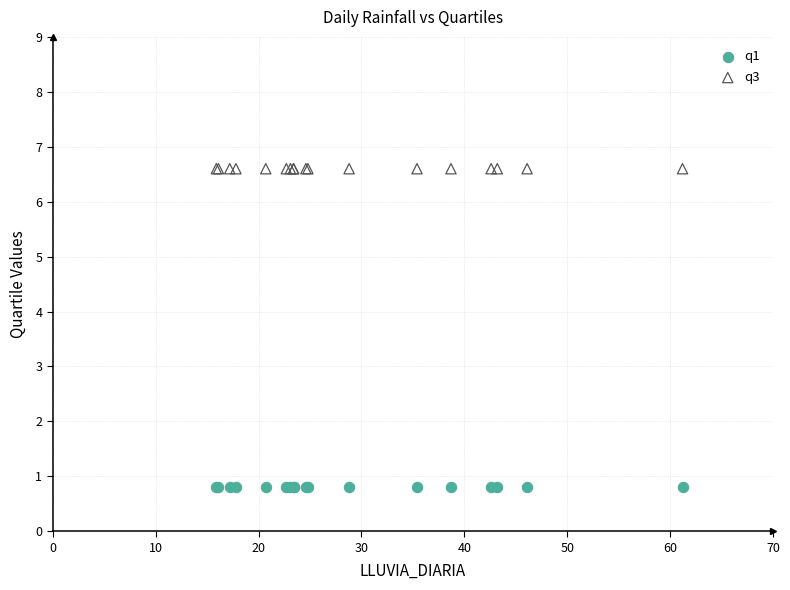

Which series reaches the maximum Y coordinate?

q3